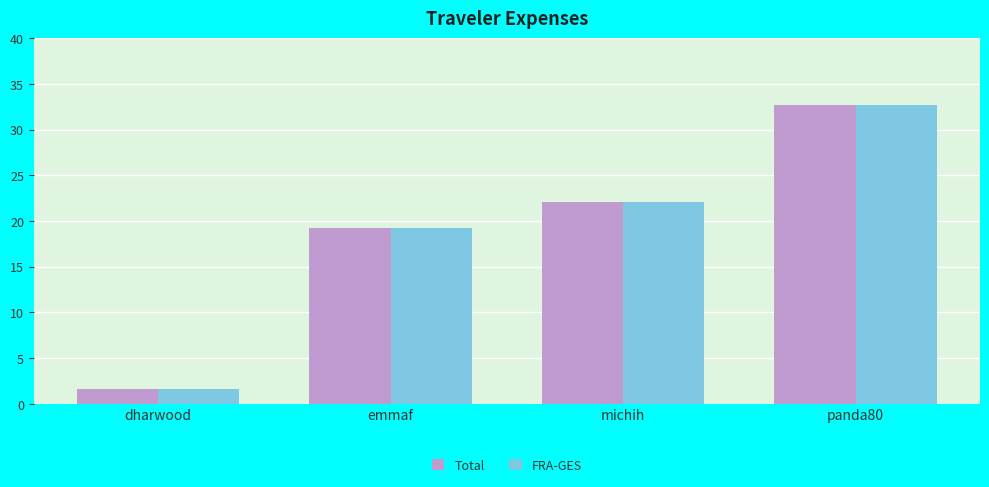

Reading left to right, extract all data points from this chart.

Total: 1.6	19.2	22.1	32.7
FRA-GES: 1.6	19.2	22.1	32.7